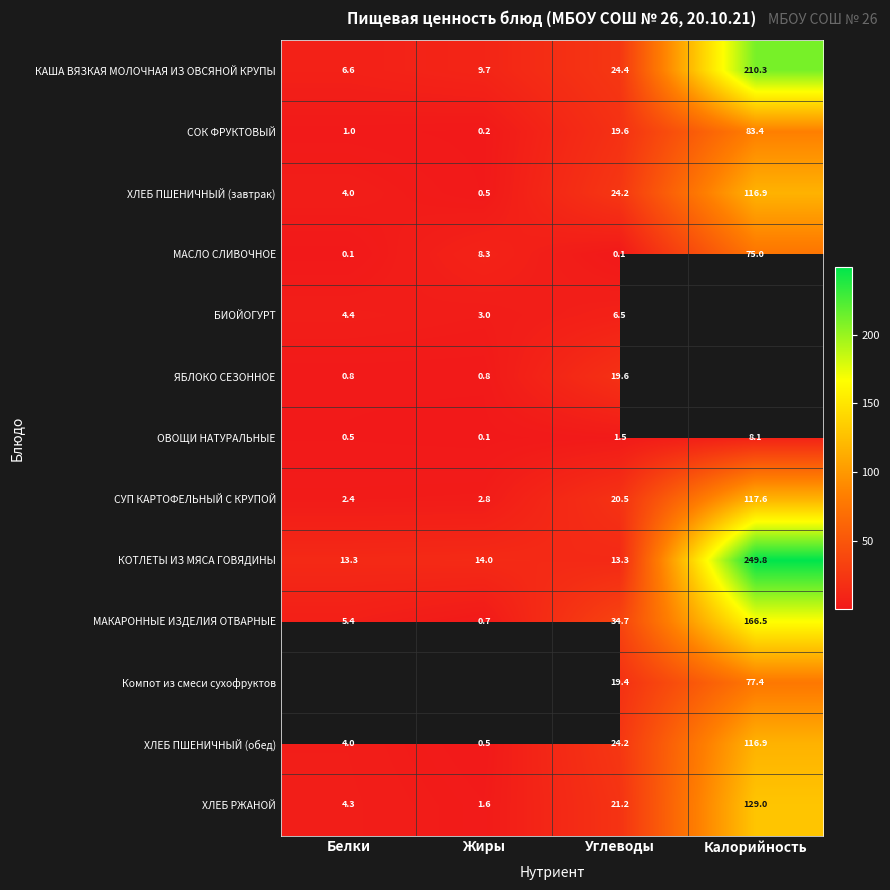

What is the difference between the highest and lowest values at Углеводы?

34.6